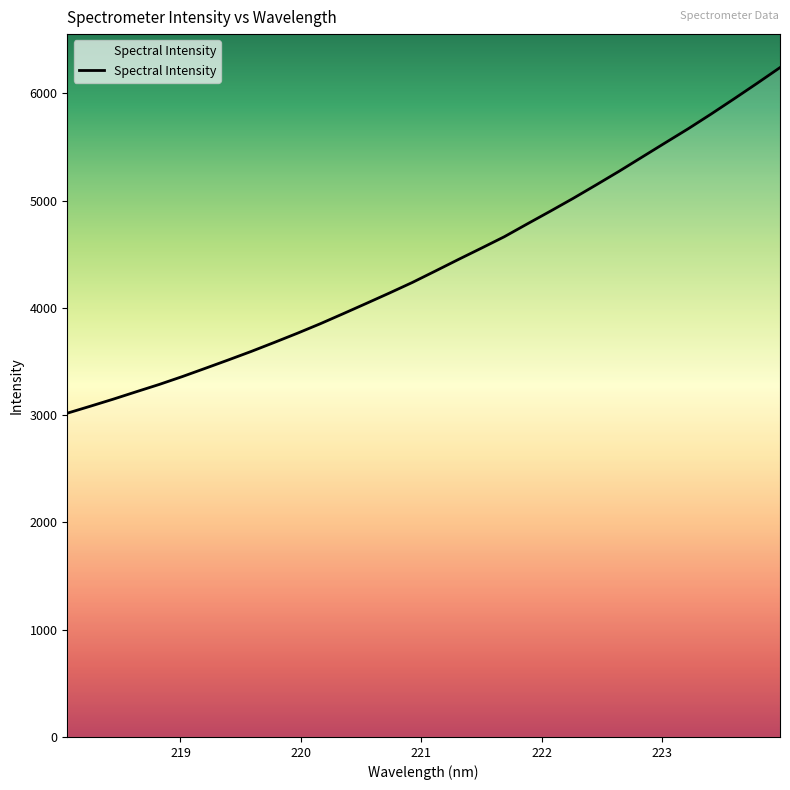

What is the difference between the maximum and minimum values?

3221.3